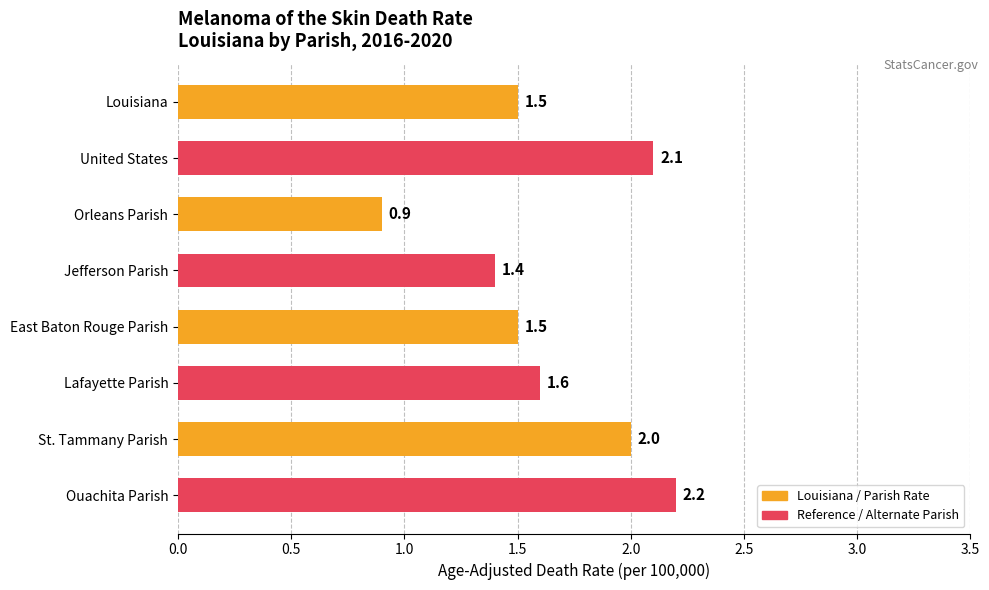

What is the sum of the values at St. Tammany Parish and Ouachita Parish?

4.2